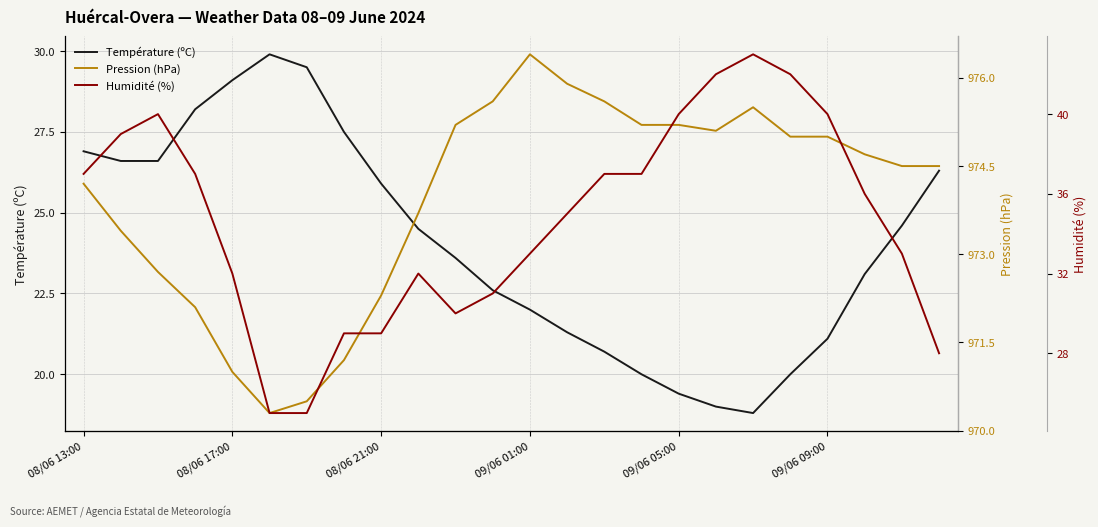

Is it true that Température (ºC) equals 4.3 at 09/06 05:00?

False